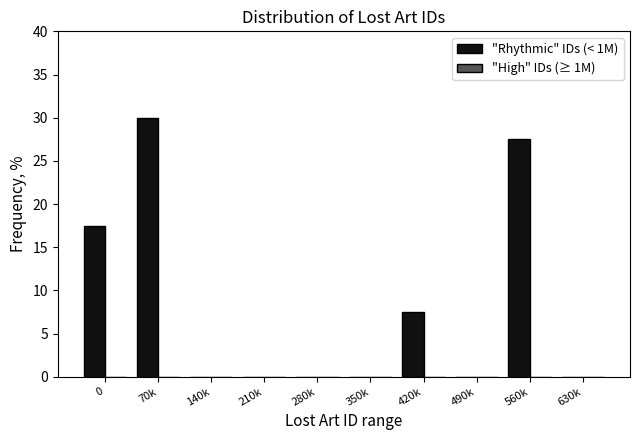

Reading left to right, list all the values displayed in this chart.

0=17.5	70k=30.0	140k=0.0	210k=0.0	280k=0.0	350k=0.0	420k=7.5	490k=0.0	560k=27.5	630k=0.0